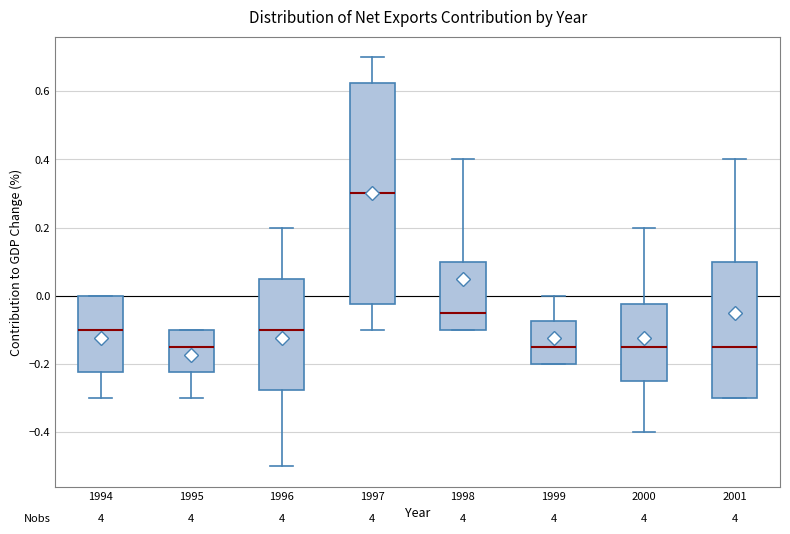

Which box has the highest median line?

1997